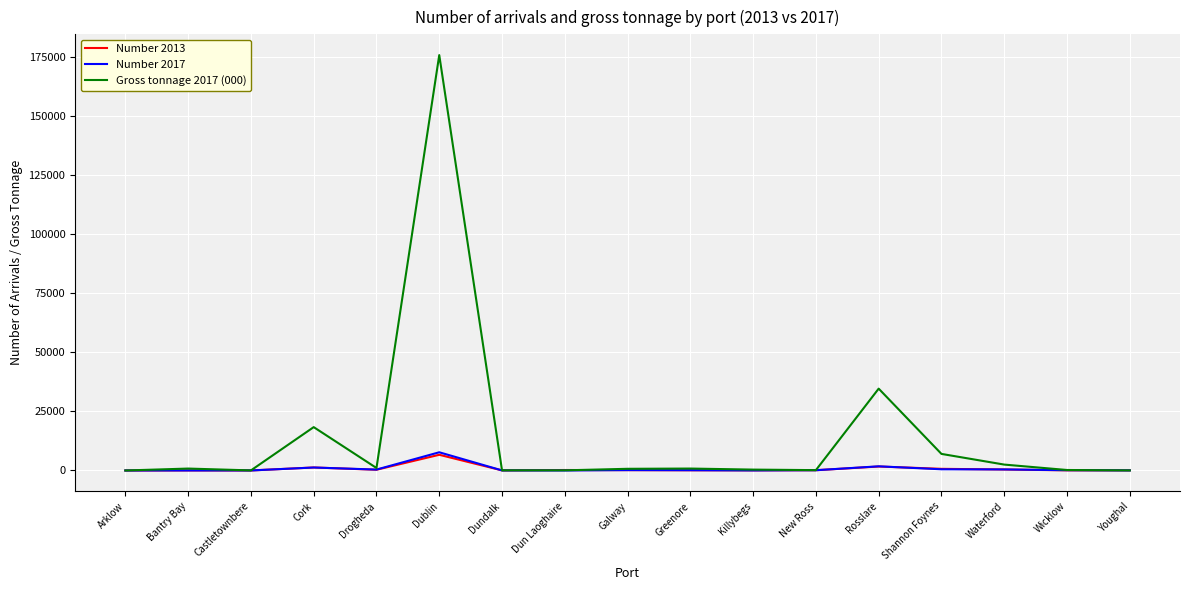

What is the sum of the Number 2013 values at Castletownbere and Galway?

165